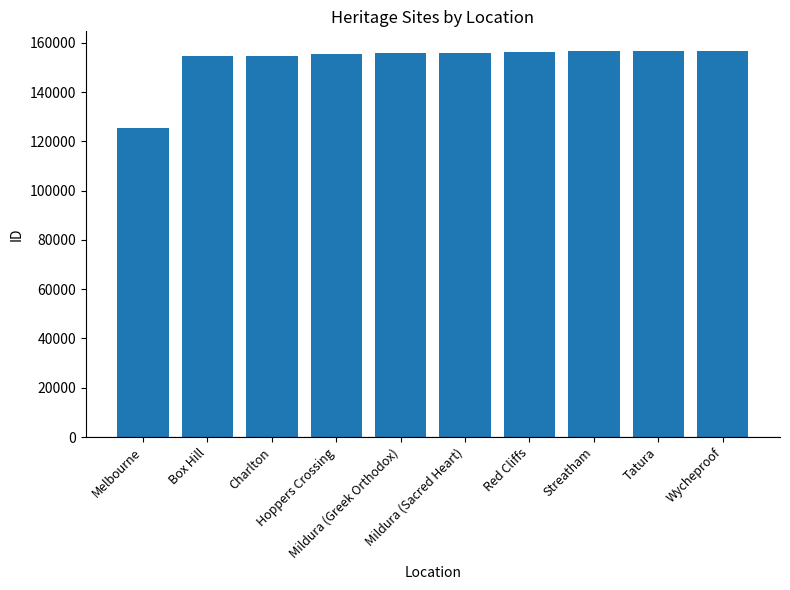

How many distinct data groups are displayed?

1